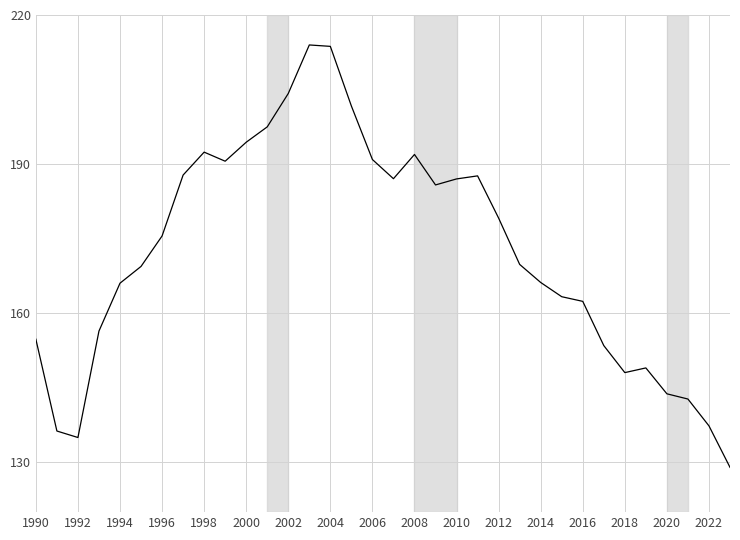

Does the chart have visible grid lines?

Yes